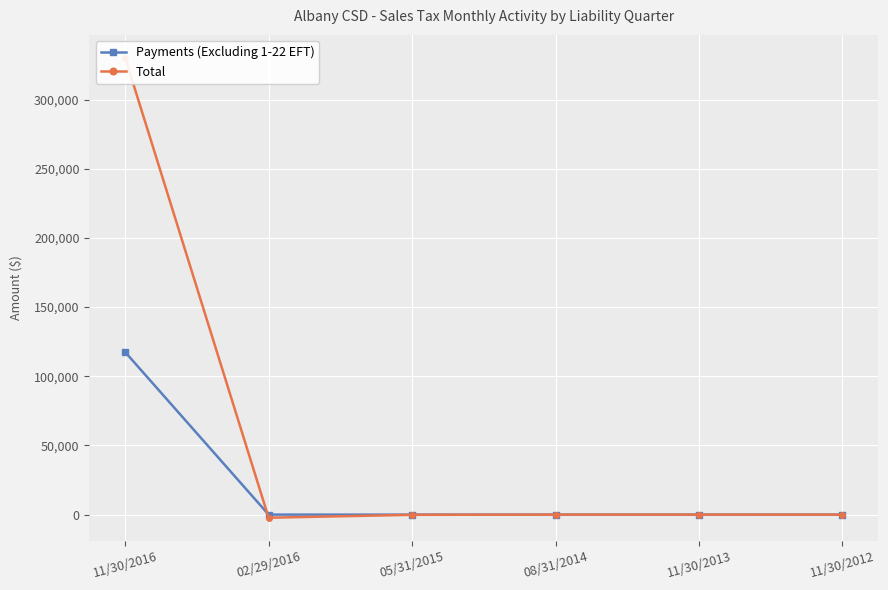

How many data points in Total are less than 8?

3